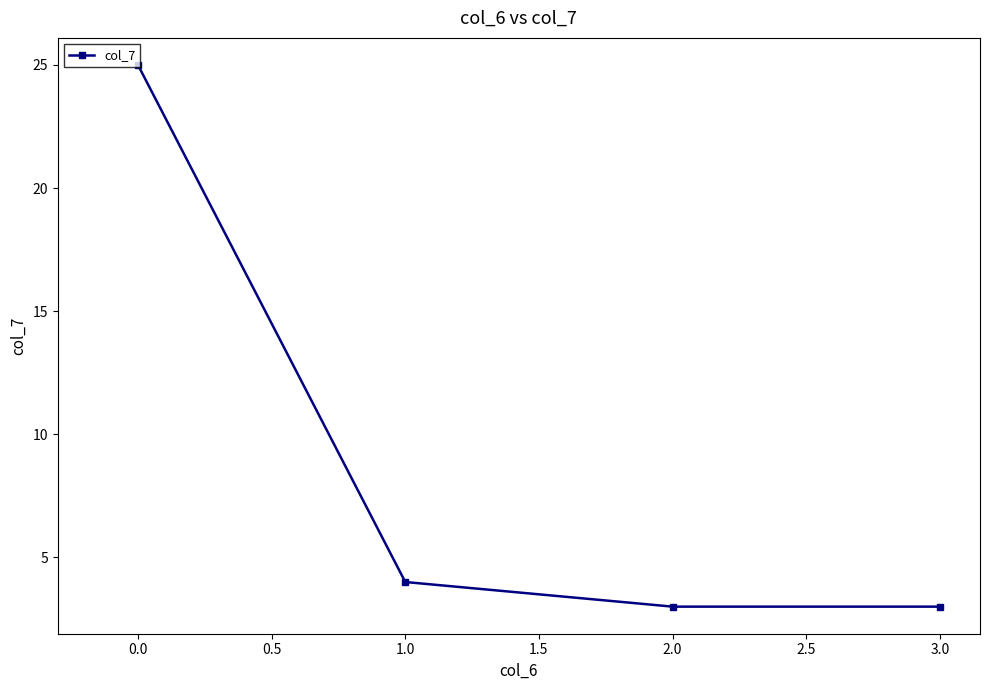

Reading left to right, what are all the values shown in this chart?

25	4	3	3